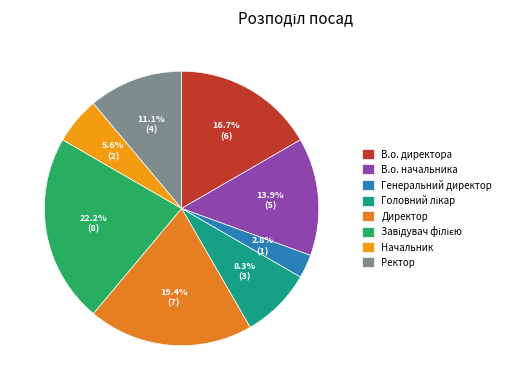

Which category has the biggest portion of the pie?

Завідувач філією